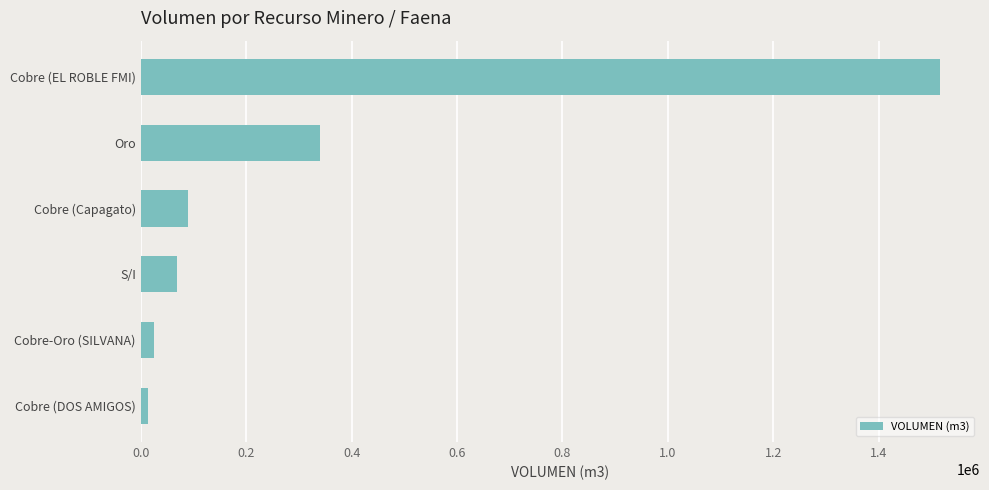

What is the difference between the maximum and minimum values?

1501800.6